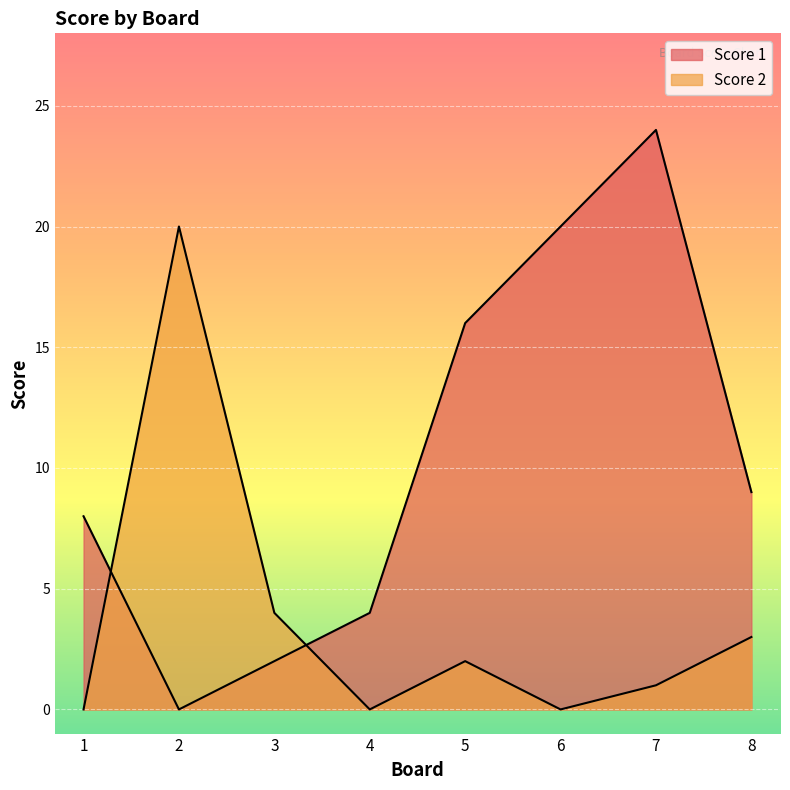

Which series has the largest range (max minus min)?

Score 1